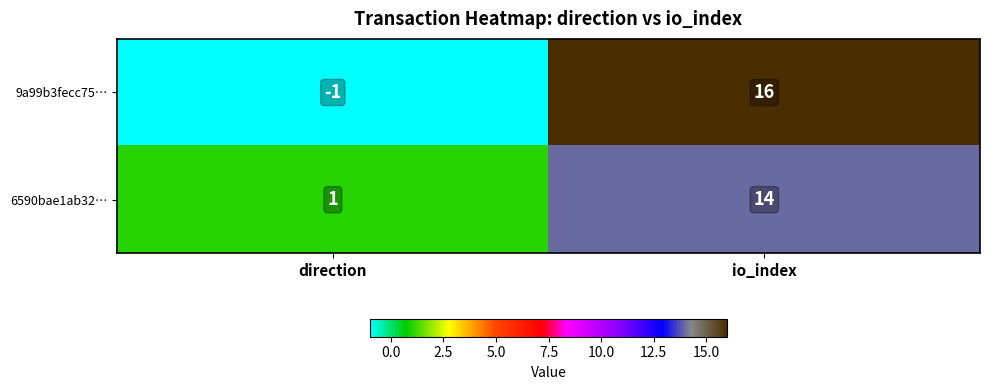

How many series are shown in this chart?

2